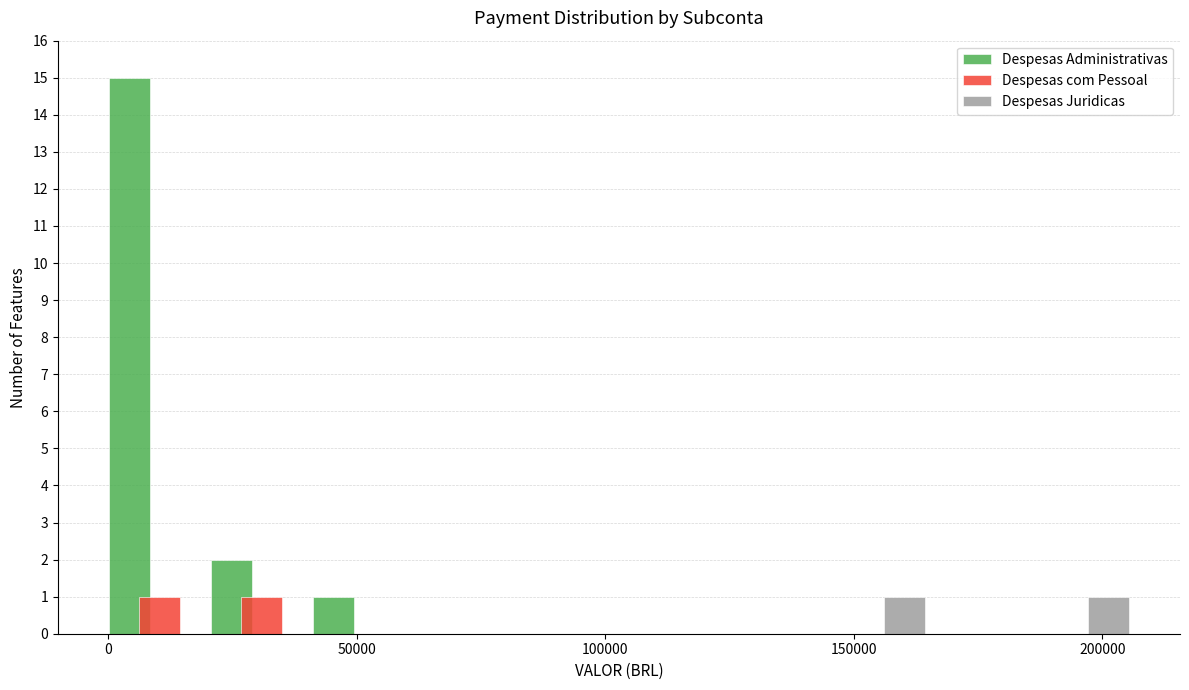

What is the height of the Despesas Administrativas bar covering 0 to 20000 on the x-axis? Neither the bar edges nor the heights are printed on the chart, so give them approximately, as read against the axes.

15